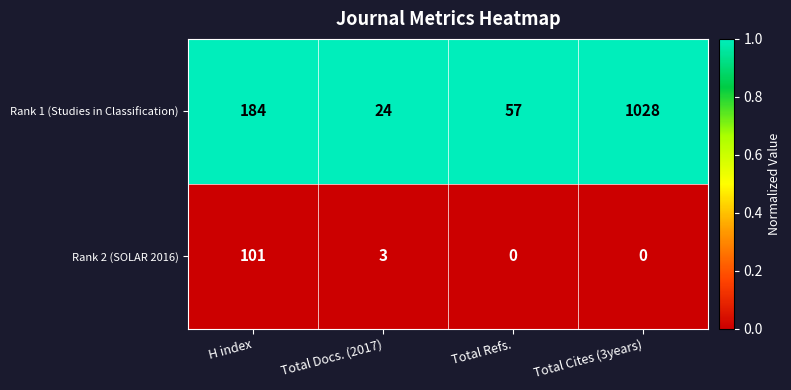

Is it true that Rank 1 (Studies in Classification) equals 57 at Total Refs.?

True